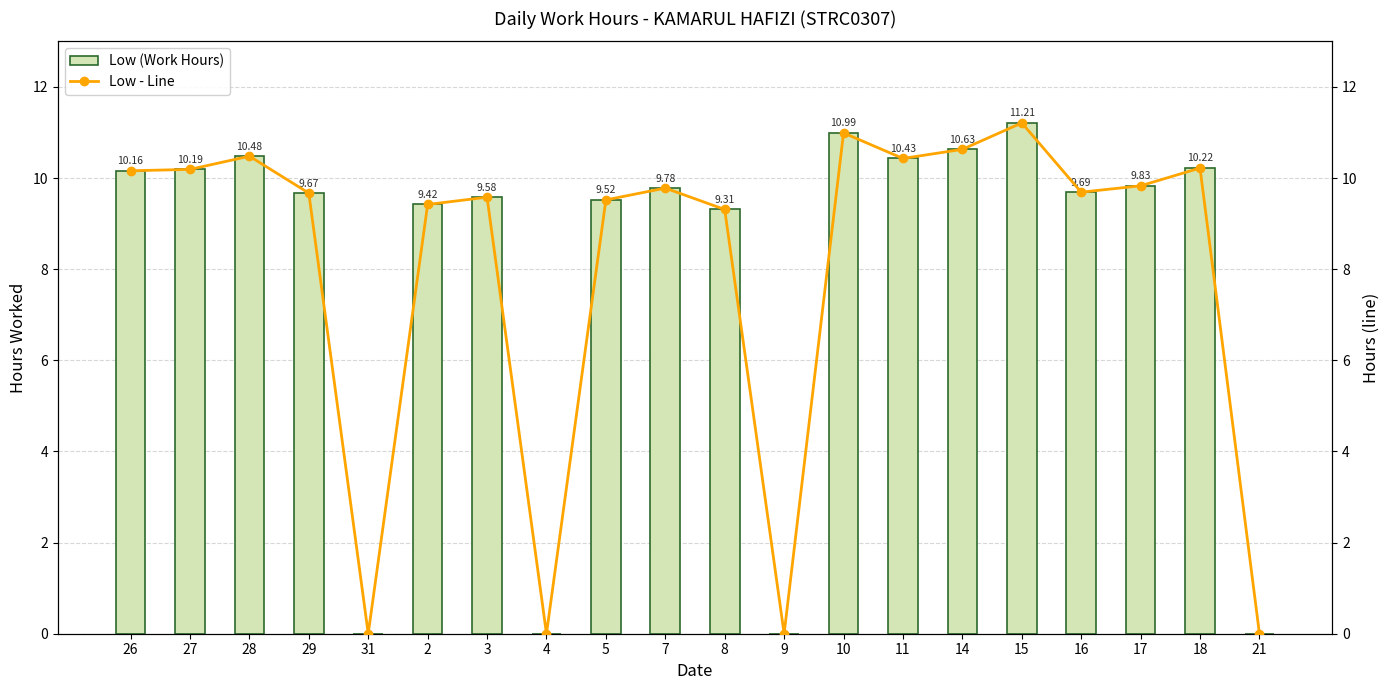

Reading left to right, extract all data points from this chart.

Low (Work Hours): 10.2	10.2	10.5	9.7	0.0	9.4	9.6	0.0	9.5	9.8	9.3	0.0	11.0	10.4	10.6	11.2	9.7	9.8	10.2	0.0
Low - Line: 10.2	10.2	10.5	9.7	0.0	9.4	9.6	0.0	9.5	9.8	9.3	0.0	11.0	10.4	10.6	11.2	9.7	9.8	10.2	0.0